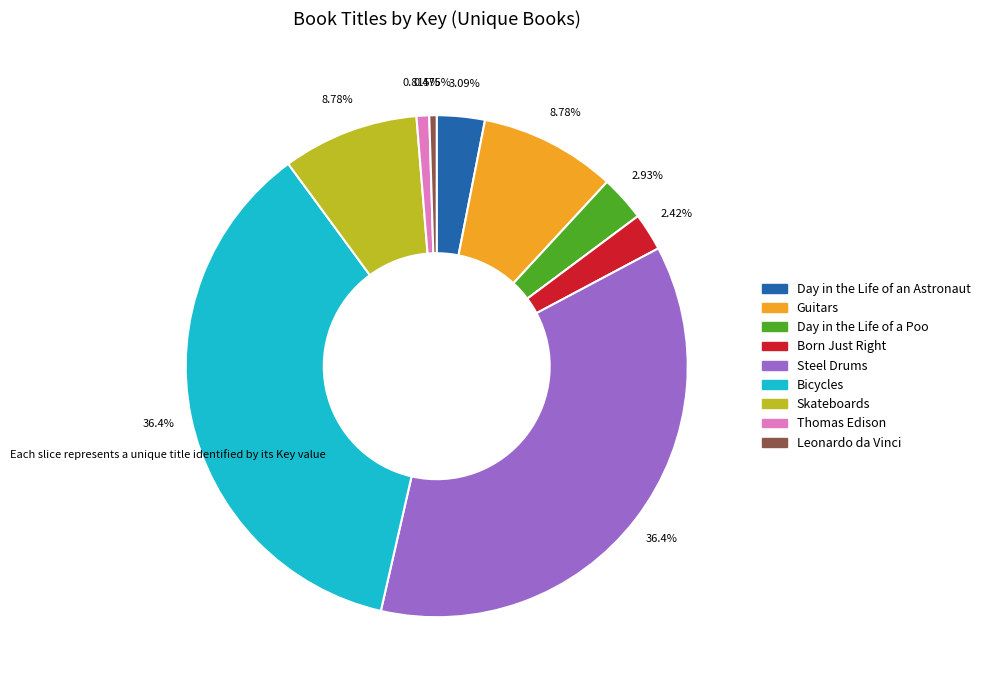

Combined, do Steel Drums and Skateboards account for over 50%?

No